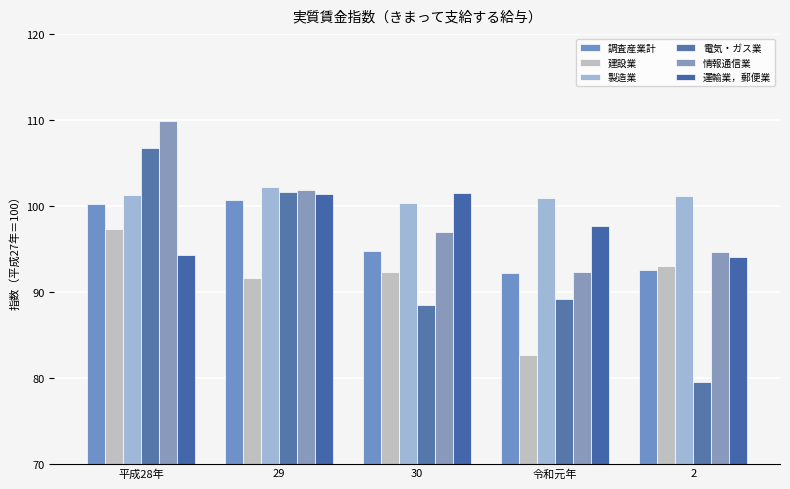

Where does the 建設業 series first go above 92?

平成28年